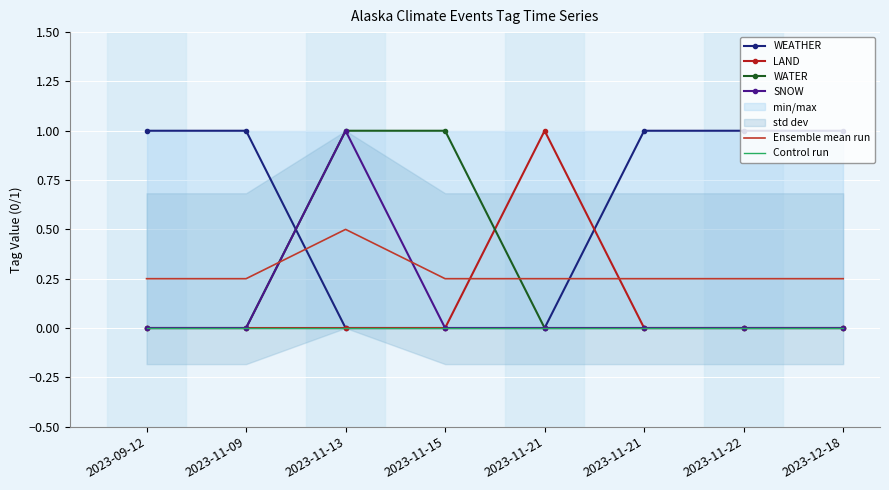

How many values in the LAND series exceed 0?

1